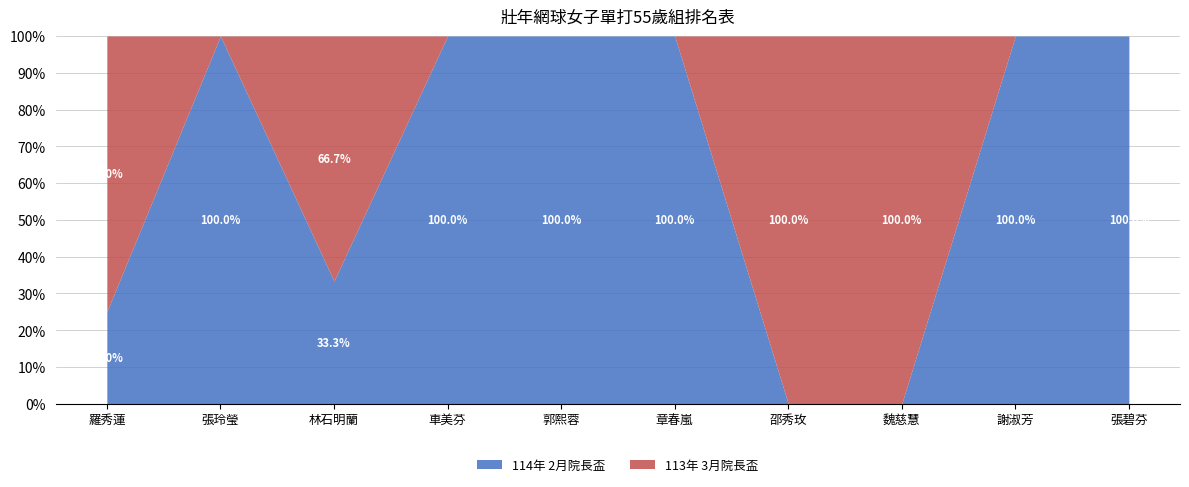

Which label corresponds to the largest value in the chart?

張玲瑩